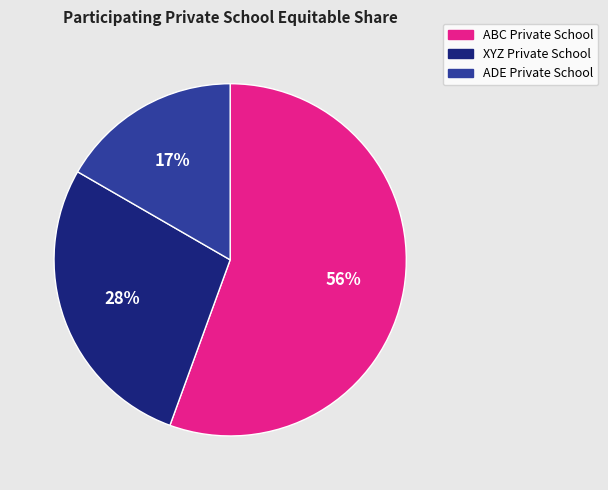

What percentage is the ADE Private School slice, to the nearest percent?

17%